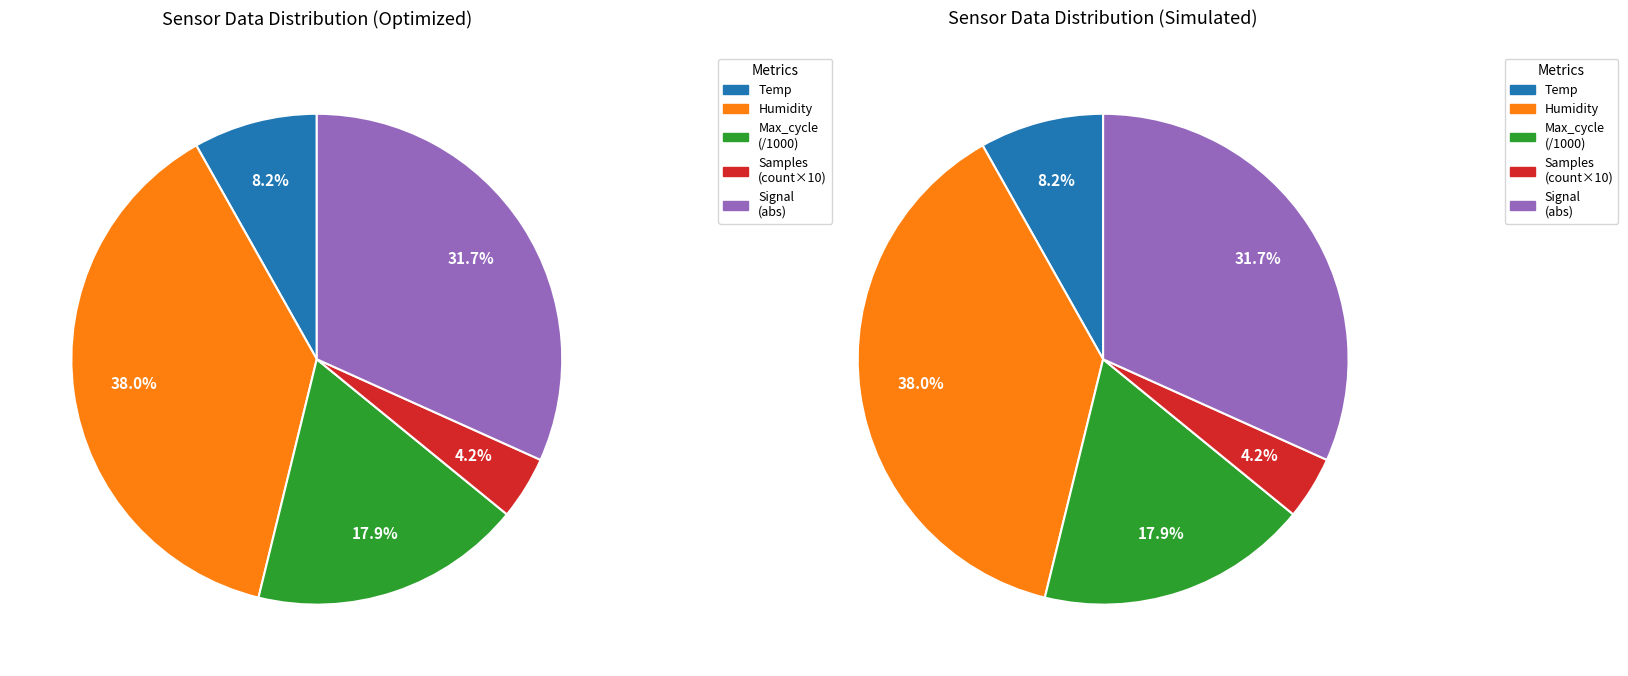

Is 32 the majority of the pie?

No